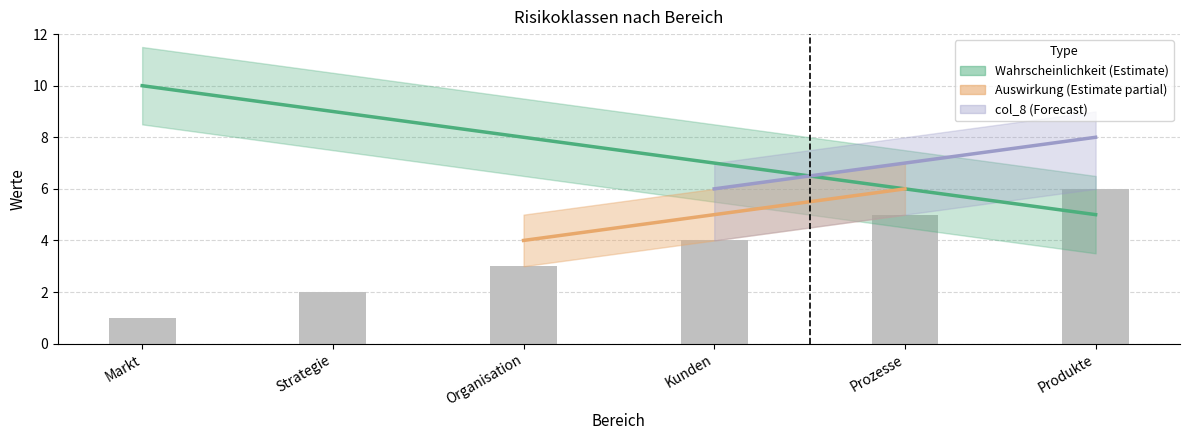

Is the value of col_6 at Prozesse greater than the value of Auswirkung at Organisation?

Yes